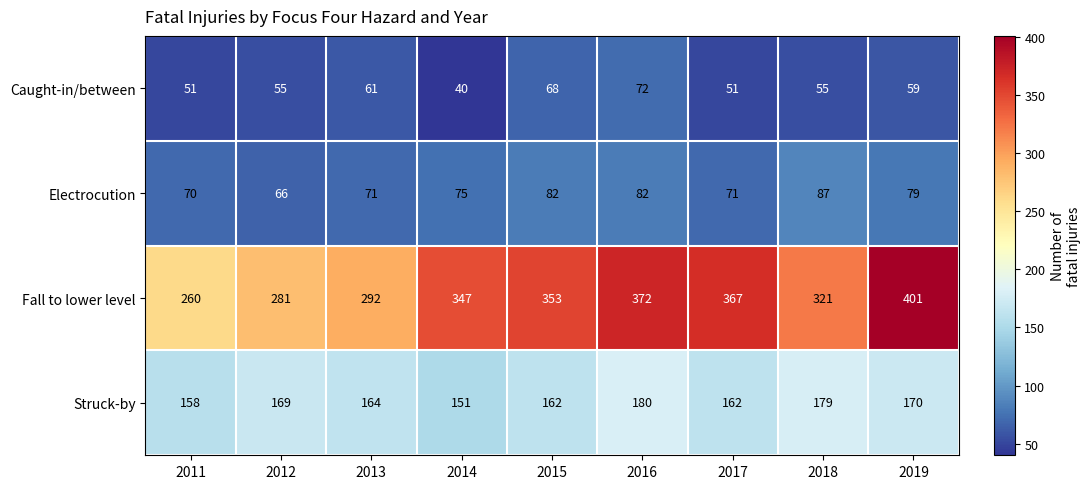

At 2019, list the series in order from smallest to largest.

Caught-in/between, Electrocution, Struck-by, Fall to lower level